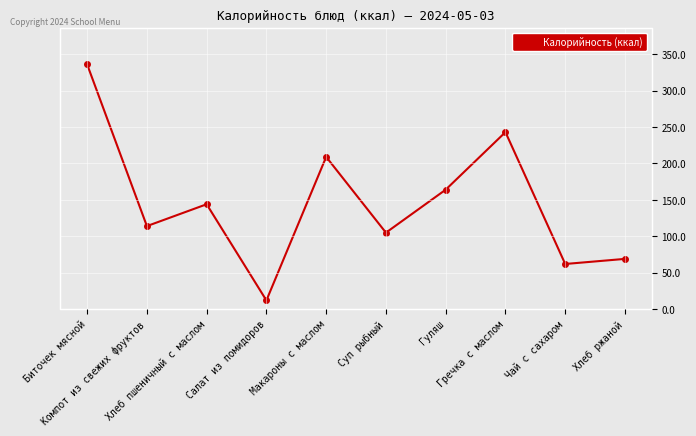

What is the sum of the values at Биточек мясной and Суп рыбный?

441